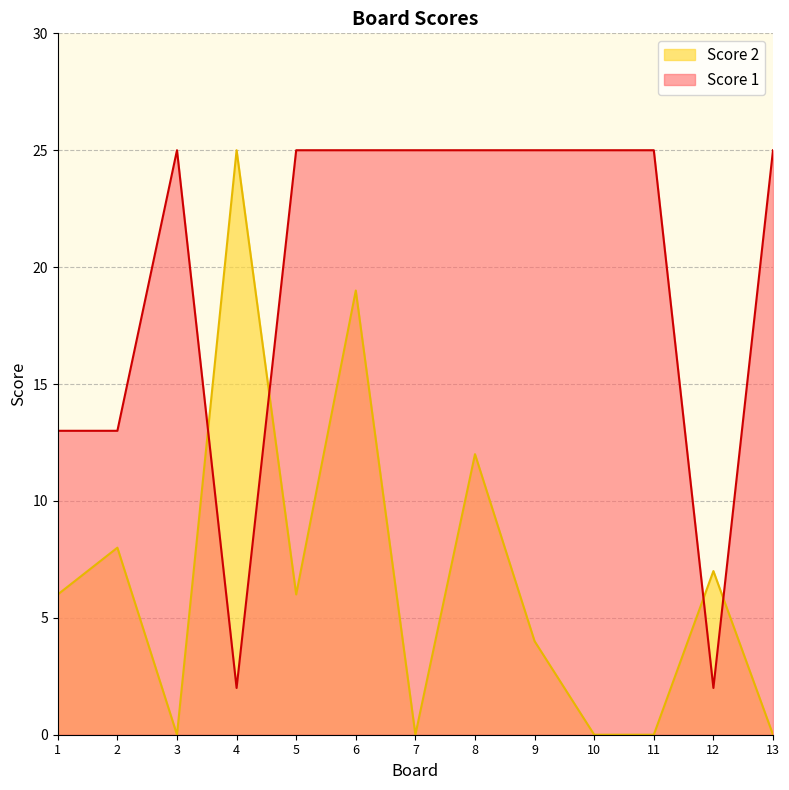

What is the sum of all Score 1 values?

255